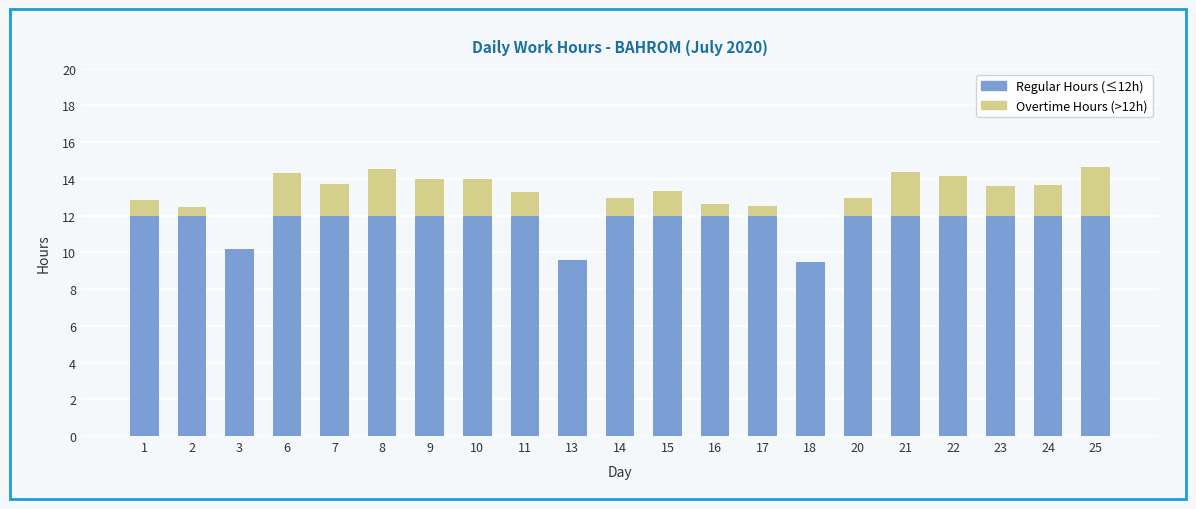

What is the total value across all series at 18?

9.5